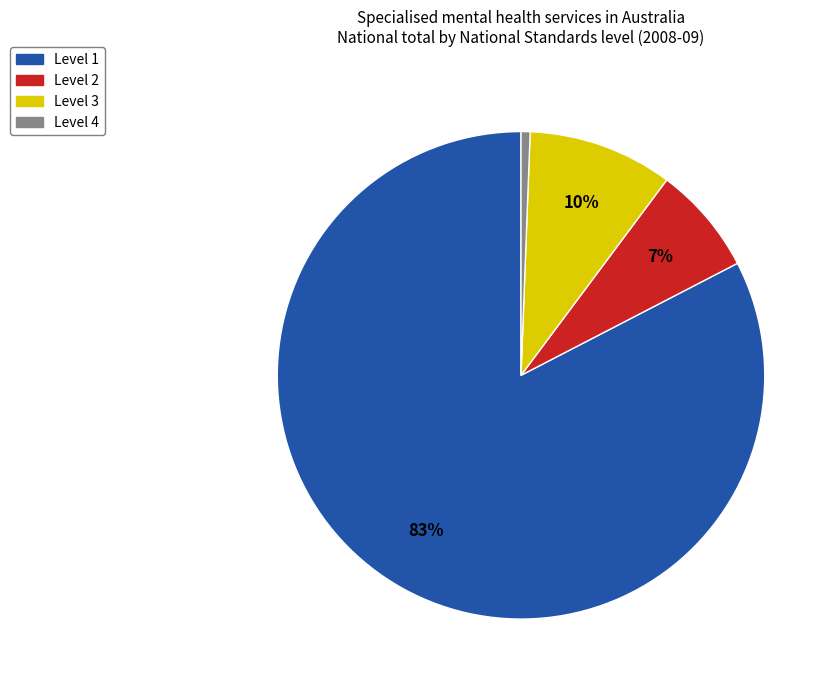

Is it true that Level 2 is 15% of the pie?

False